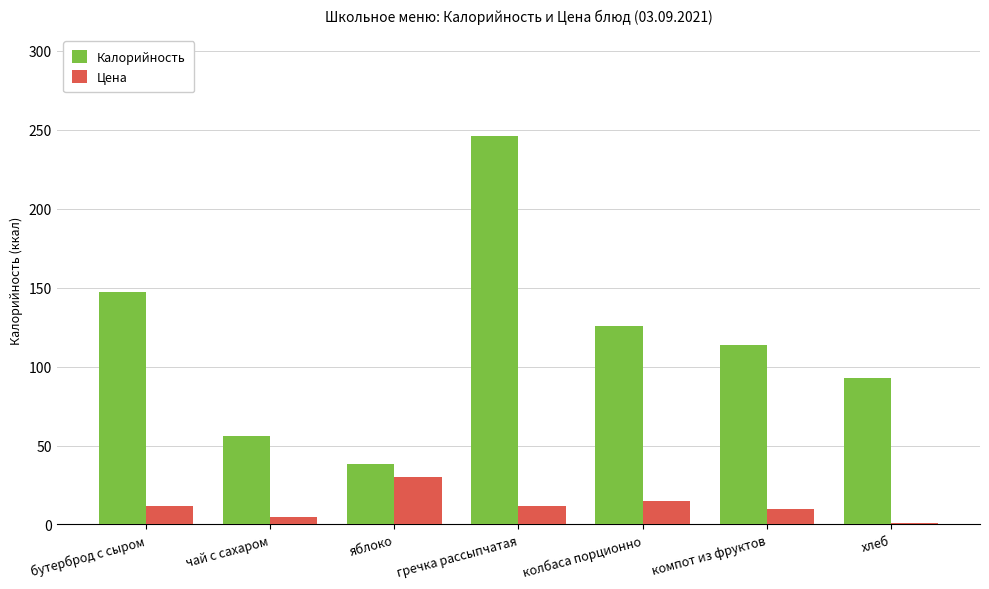

What is the label of the 3rd bar from the left?

яблоко